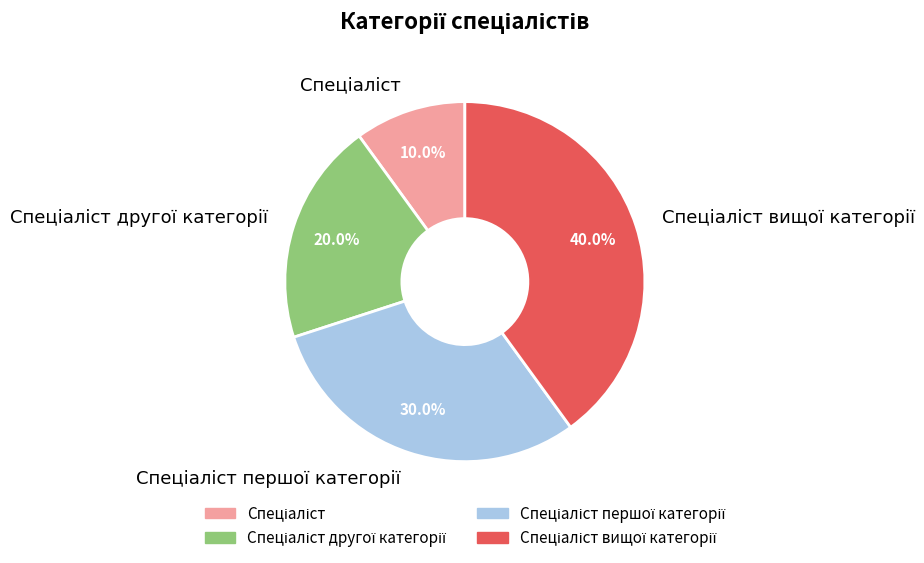

Is there a majority slice in this chart?

No